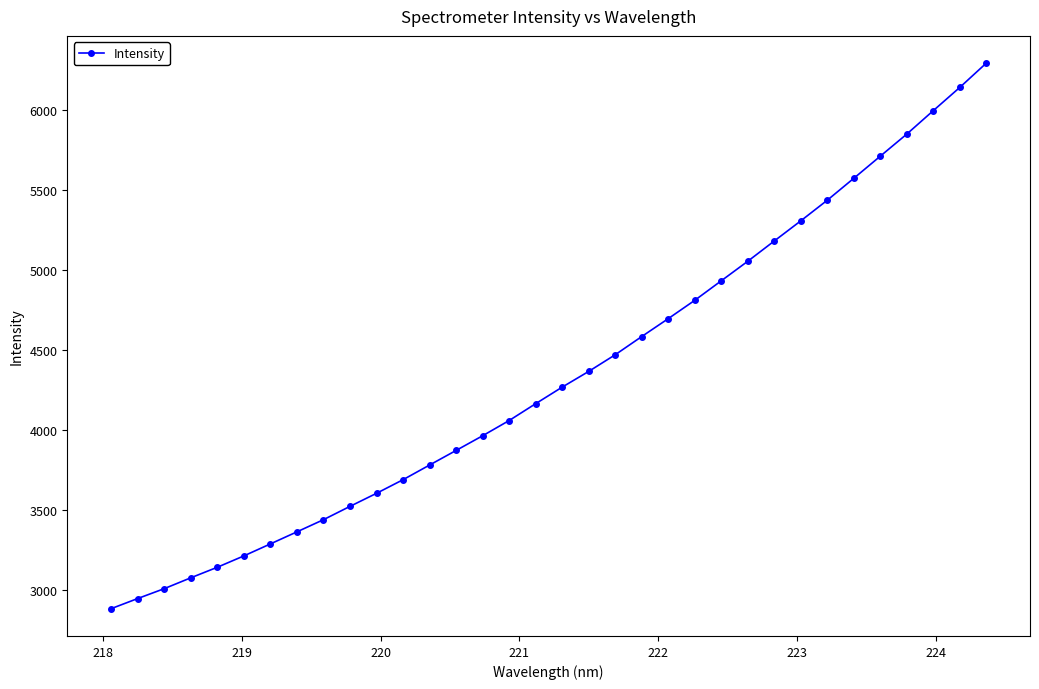

What is the smallest value displayed?

2880.0